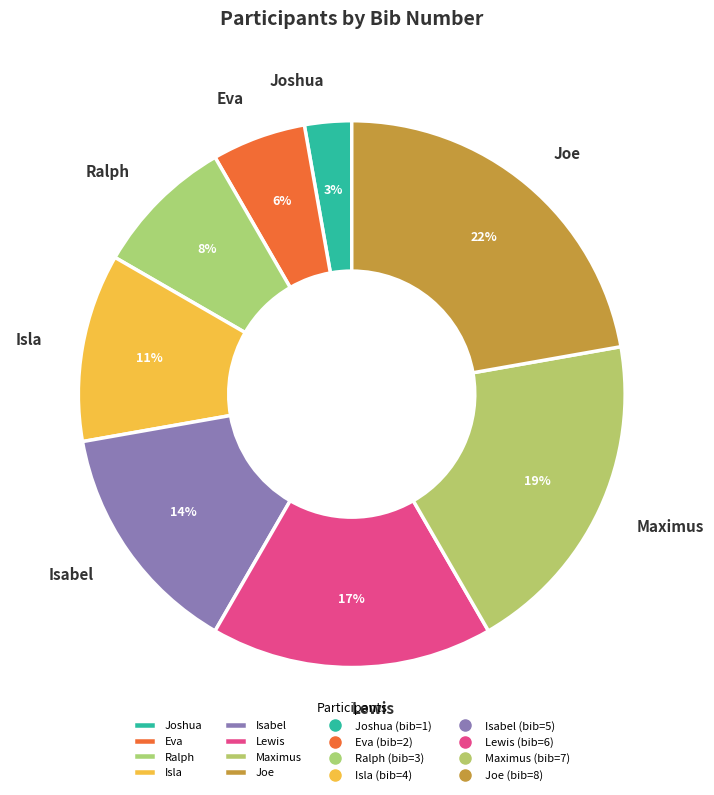

Combined, do Ralph and Joshua account for over 50%?

No